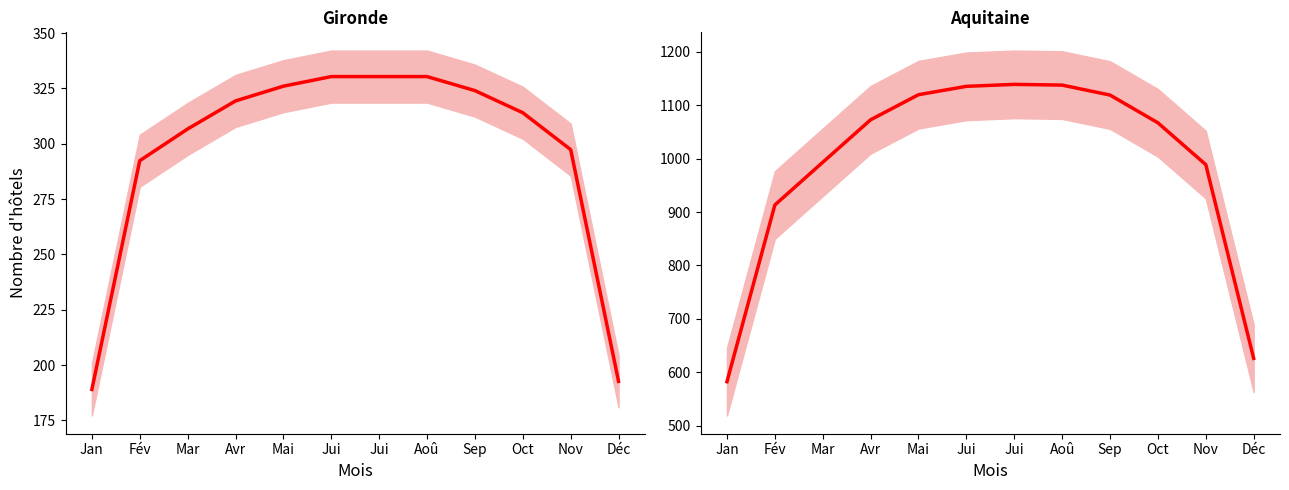

What is the total value across all series at Jui?

1466.0